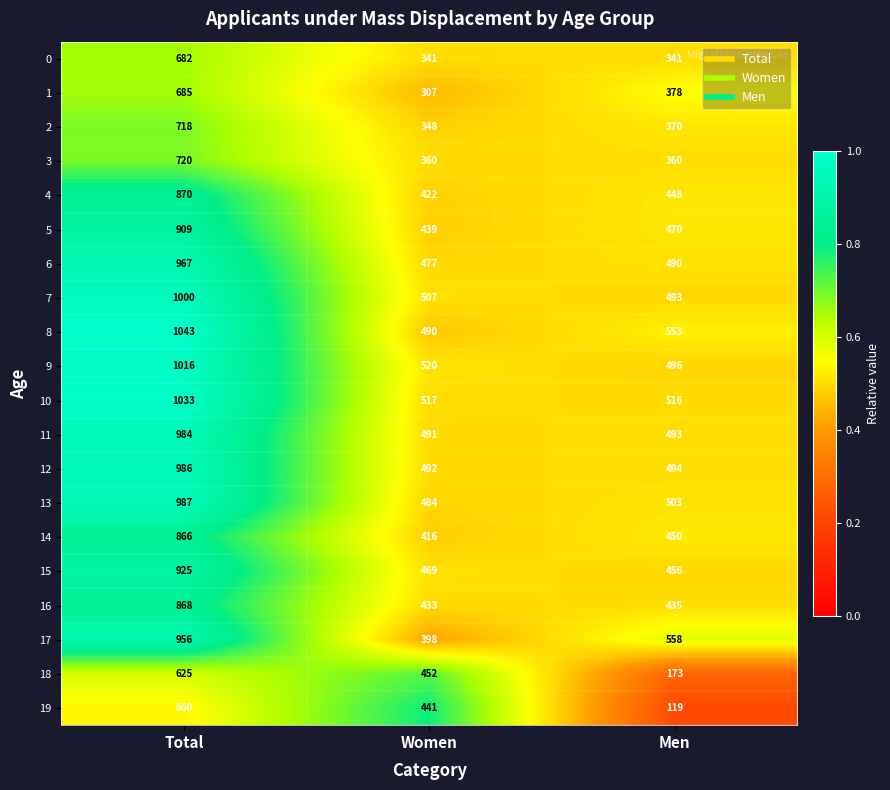

Which category has the lowest value across all series?

Men